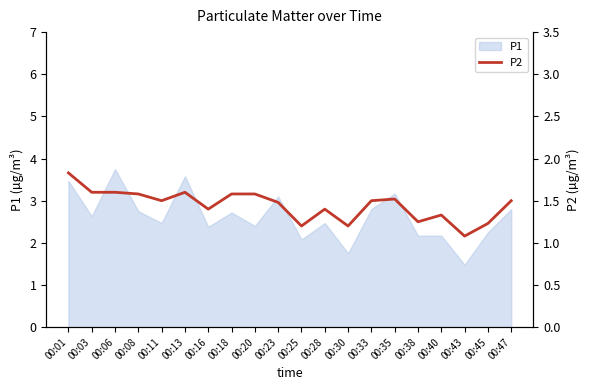

At which category does the chart reach its minimum across all series?

00:43